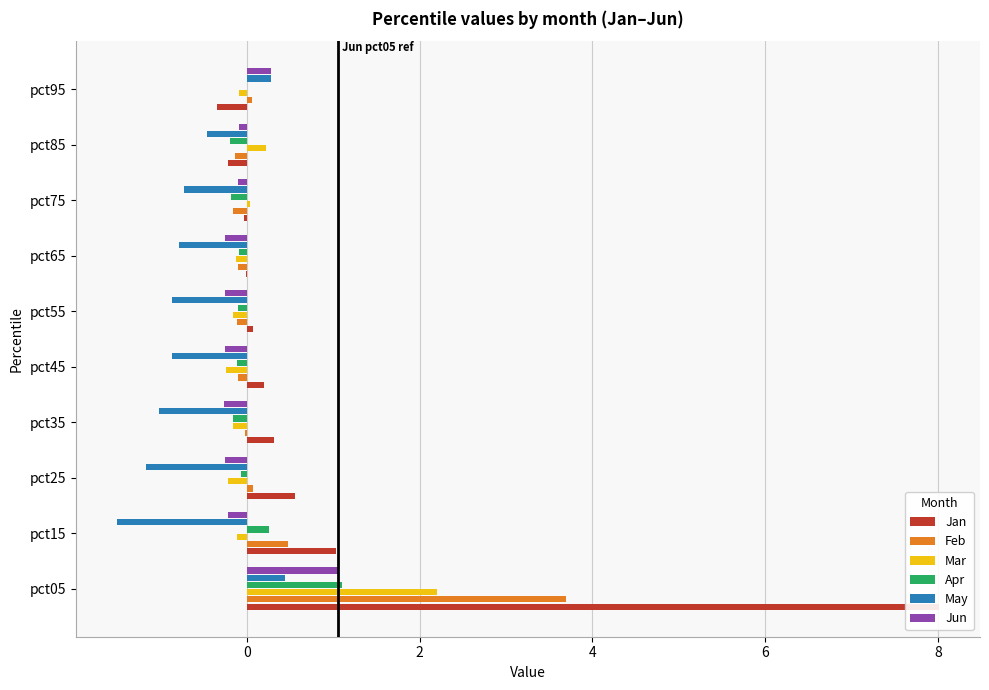

Is the value of Mar at pct65 greater than the value of Jun at pct95?

No